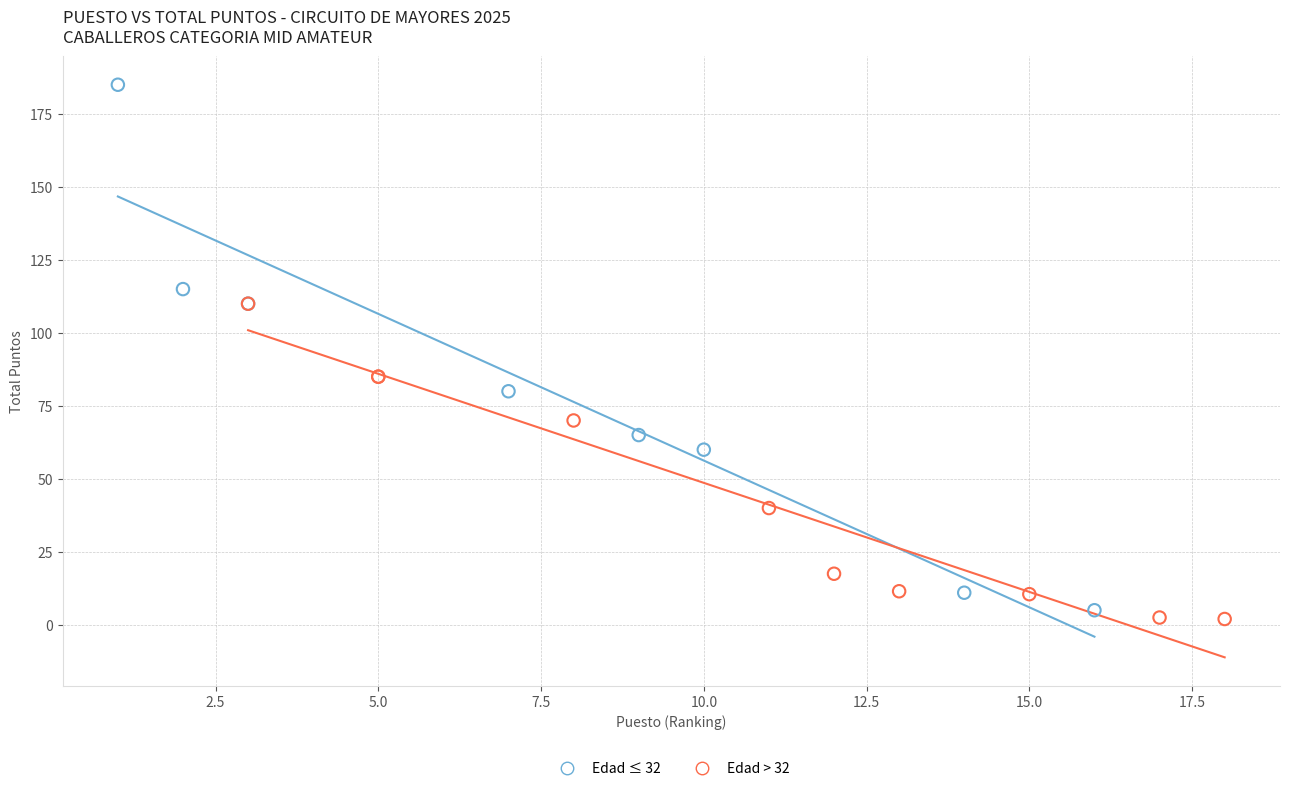

Which series has the largest Y range (max minus min)?

Edad ≤ 32